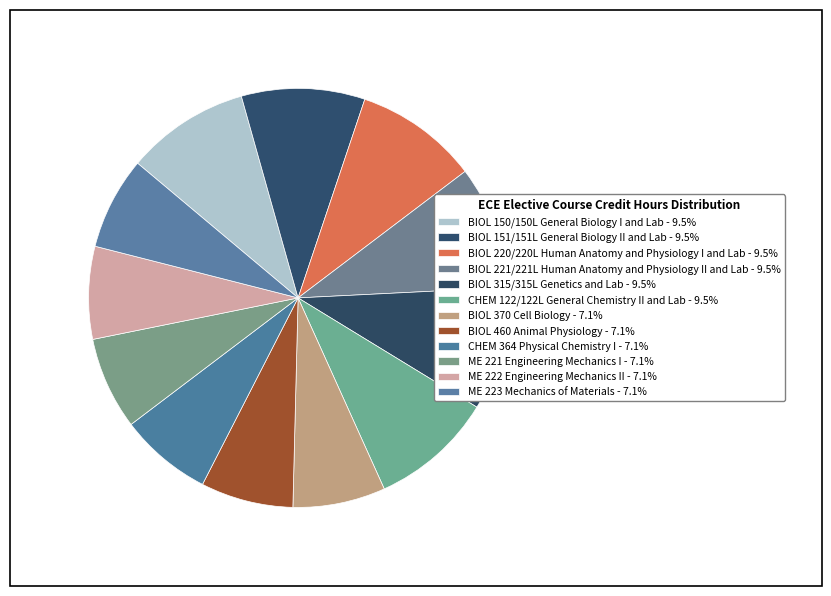

Is it true that BIOL 370 Cell Biology is 7% of the pie?

True